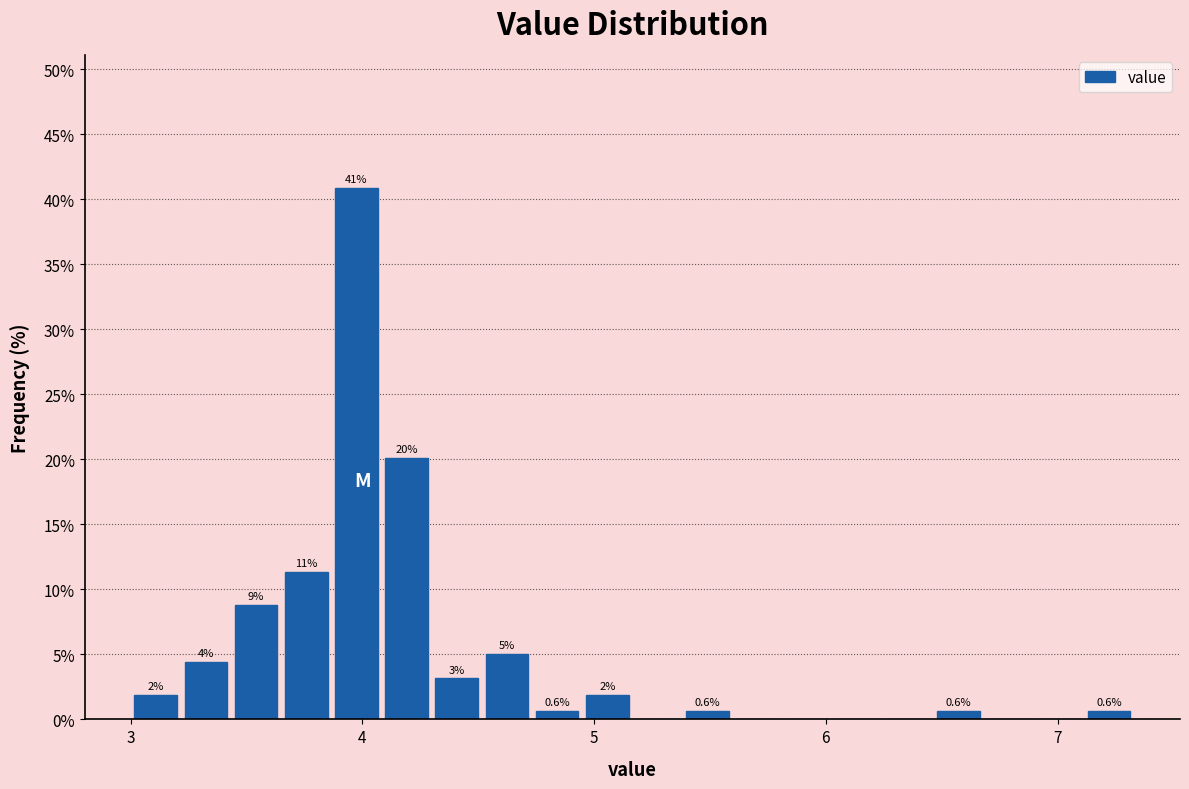

Read against the x-axis, roughly where is the centre of the tallest bar?

4.0